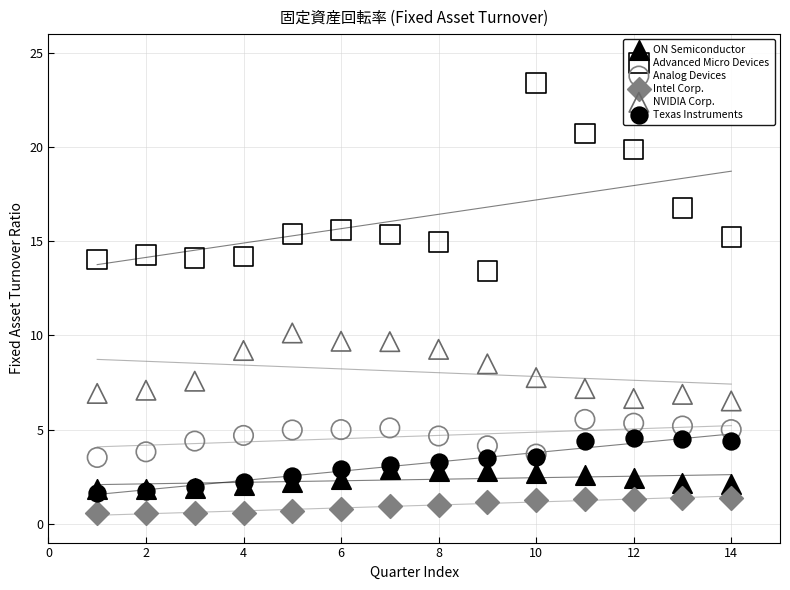

What are all the series names shown in the legend?

ON Semiconductor, Advanced Micro Devices, Analog Devices, Intel Corp., NVIDIA Corp., Texas Instruments